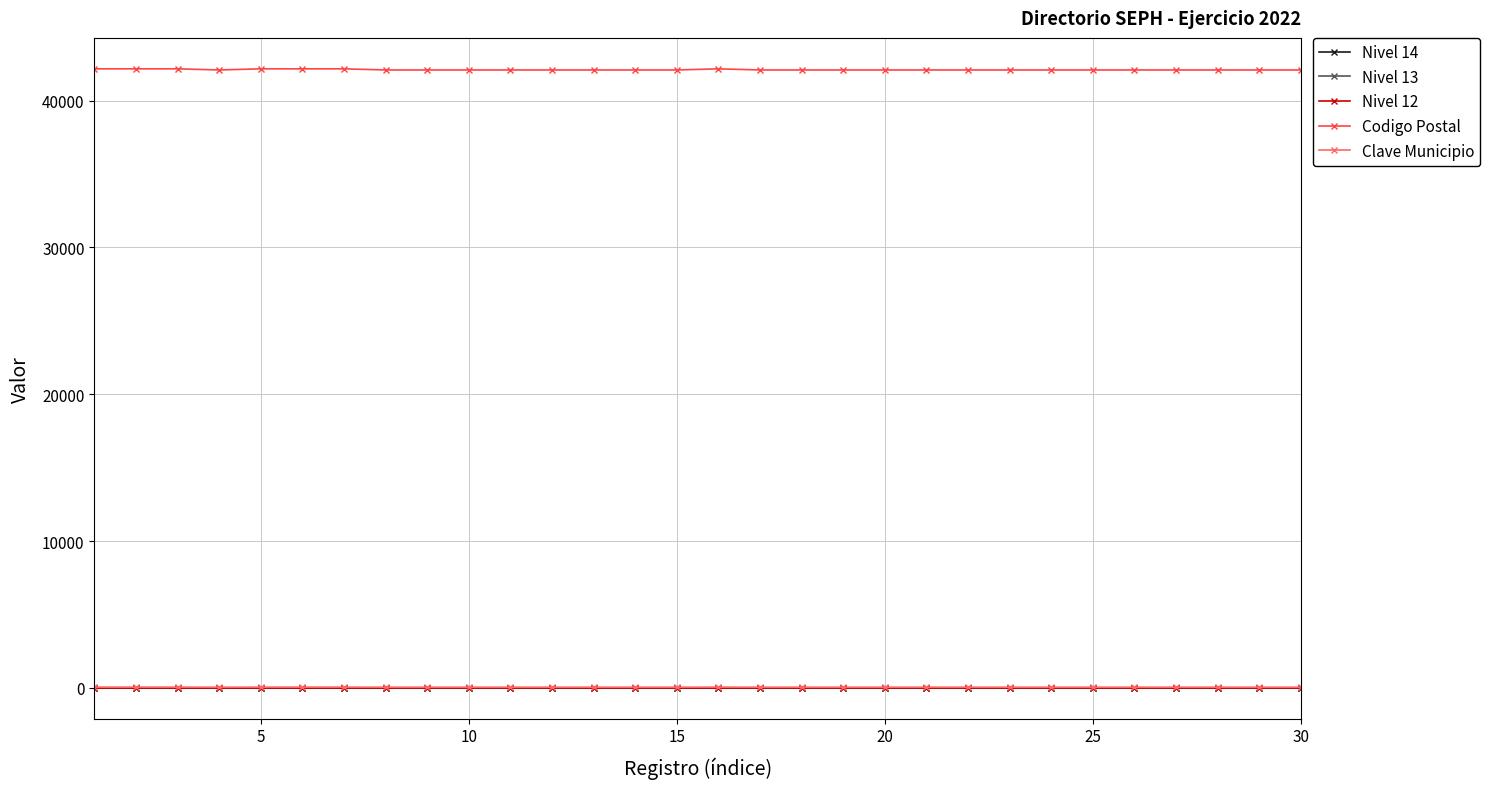

What is the value of the Clave Municipio point at the 11th from the left?

48